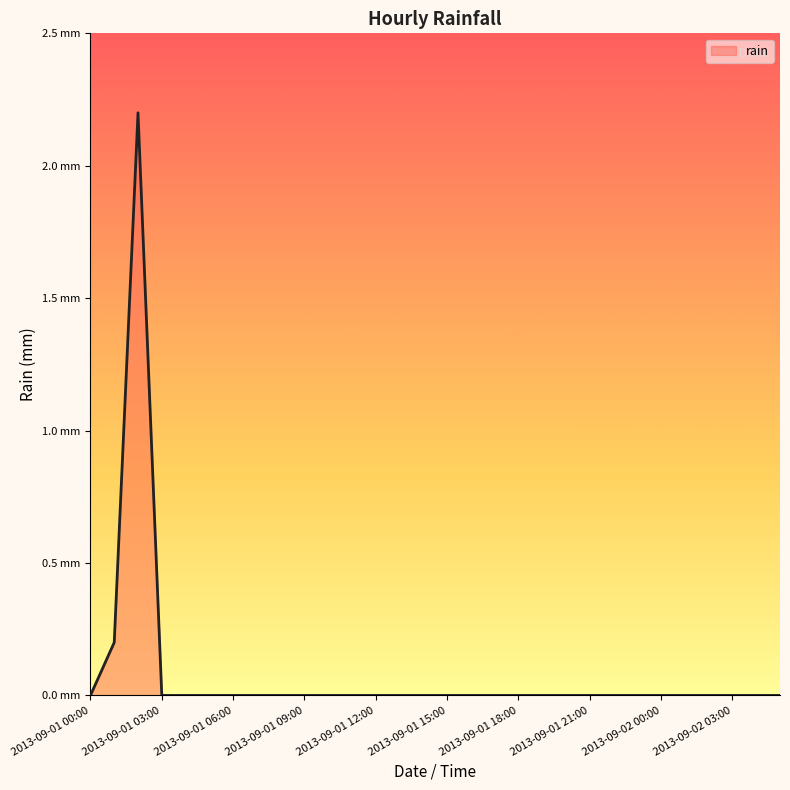

How many interior local peaks (higher than both neighbors) does the data have?

1